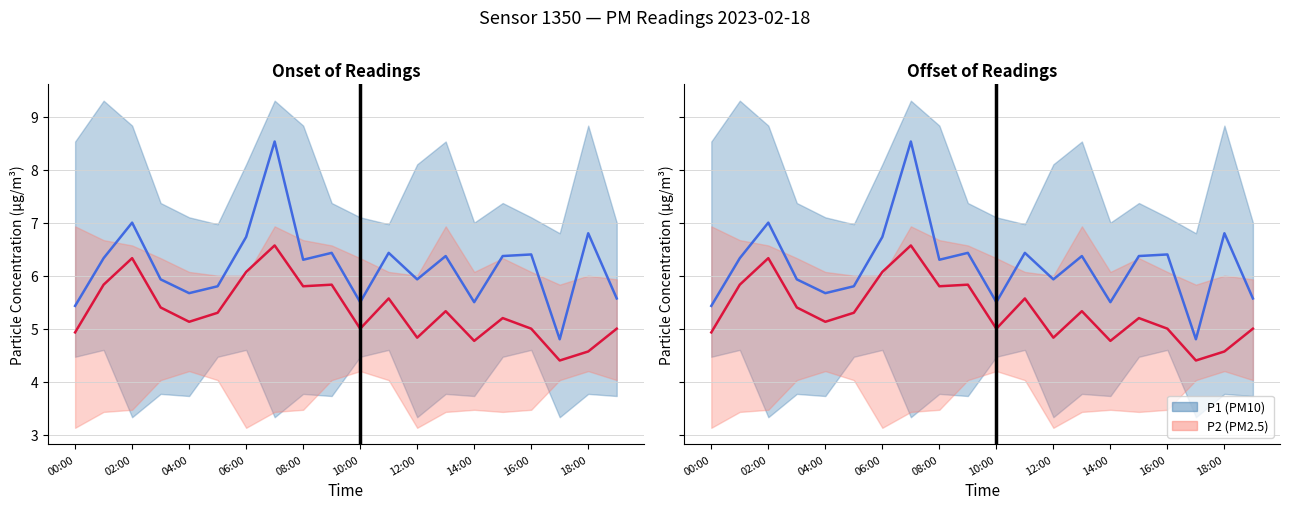

True or false: P2 mean and P1 mean cross at least once.

False